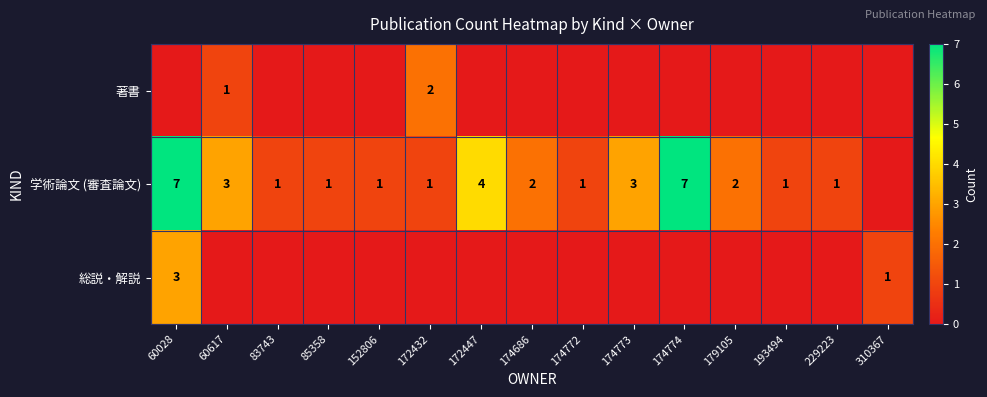

How many categories are shown in the chart?

15